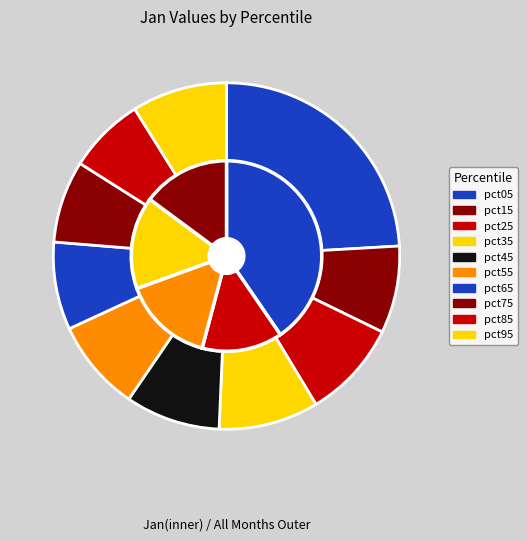

Between pct15 and pct45, which is larger?

pct45